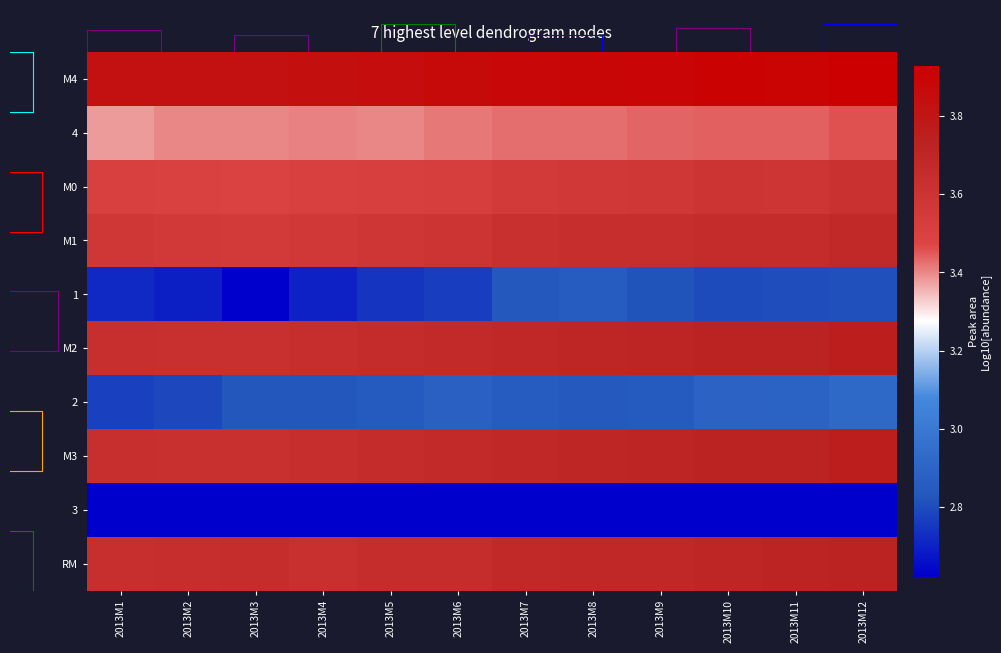

What is the total value across all series at 2013M10?

34.1